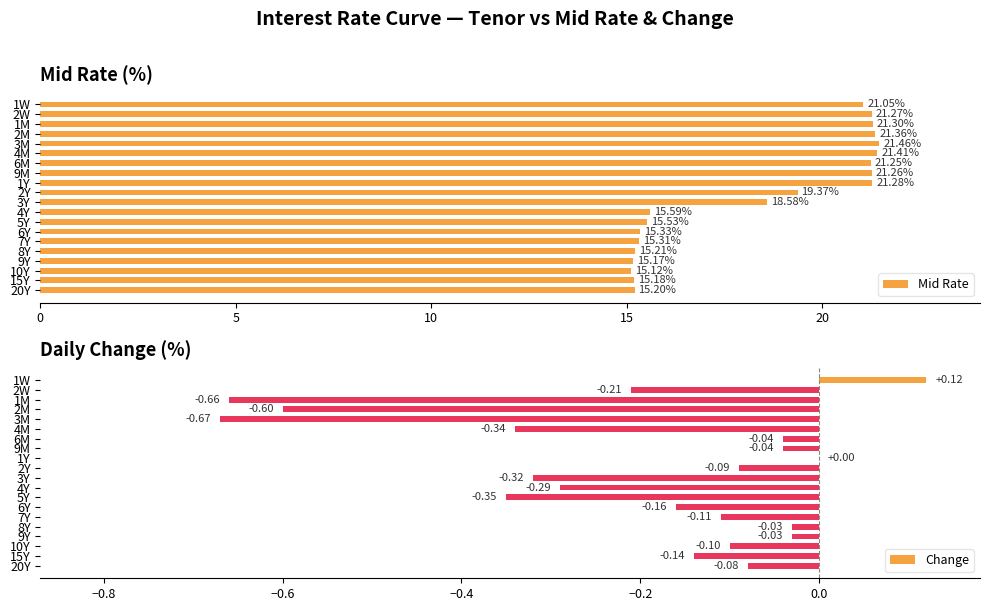

How many data points in Mid Rate are above 19?

10